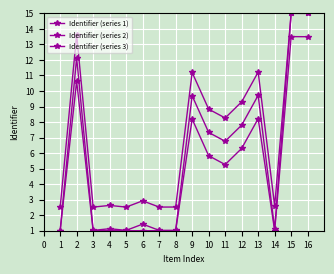

What is the value of the Identifier (series 2) point at the 14th from the left?

1.0